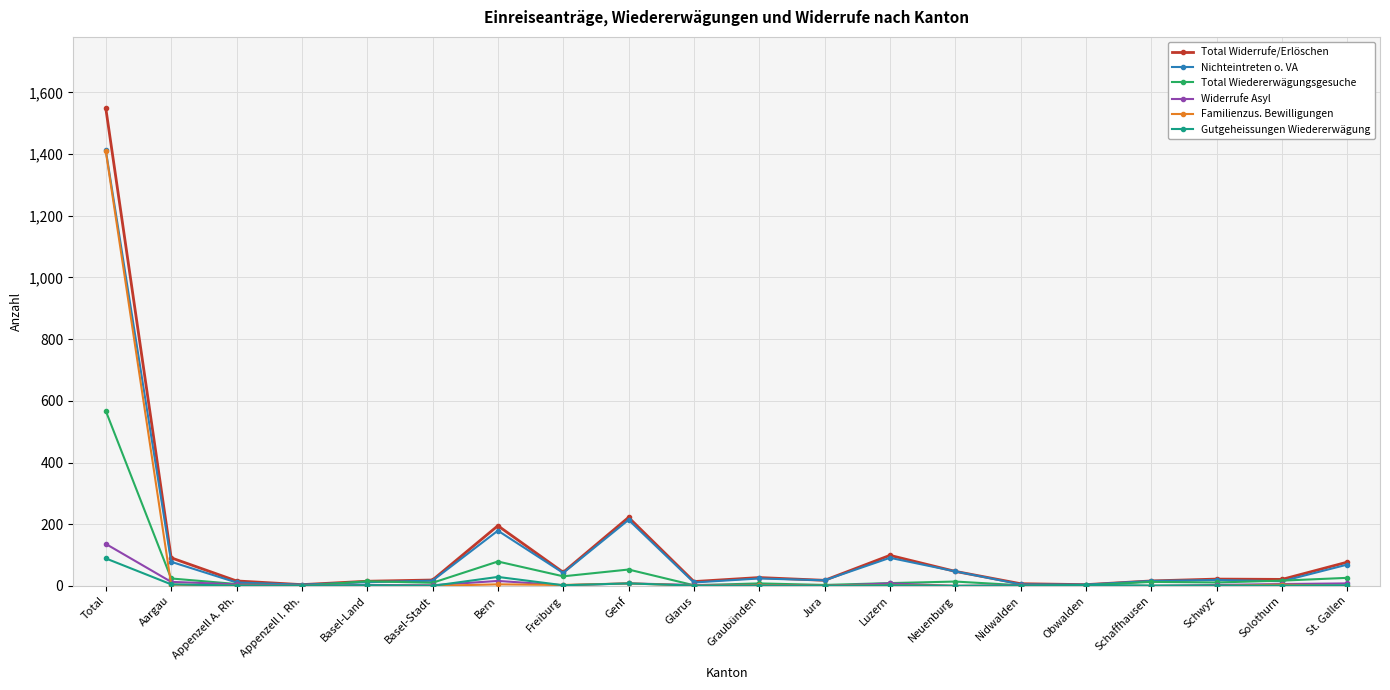

How many series are shown in this chart?

6